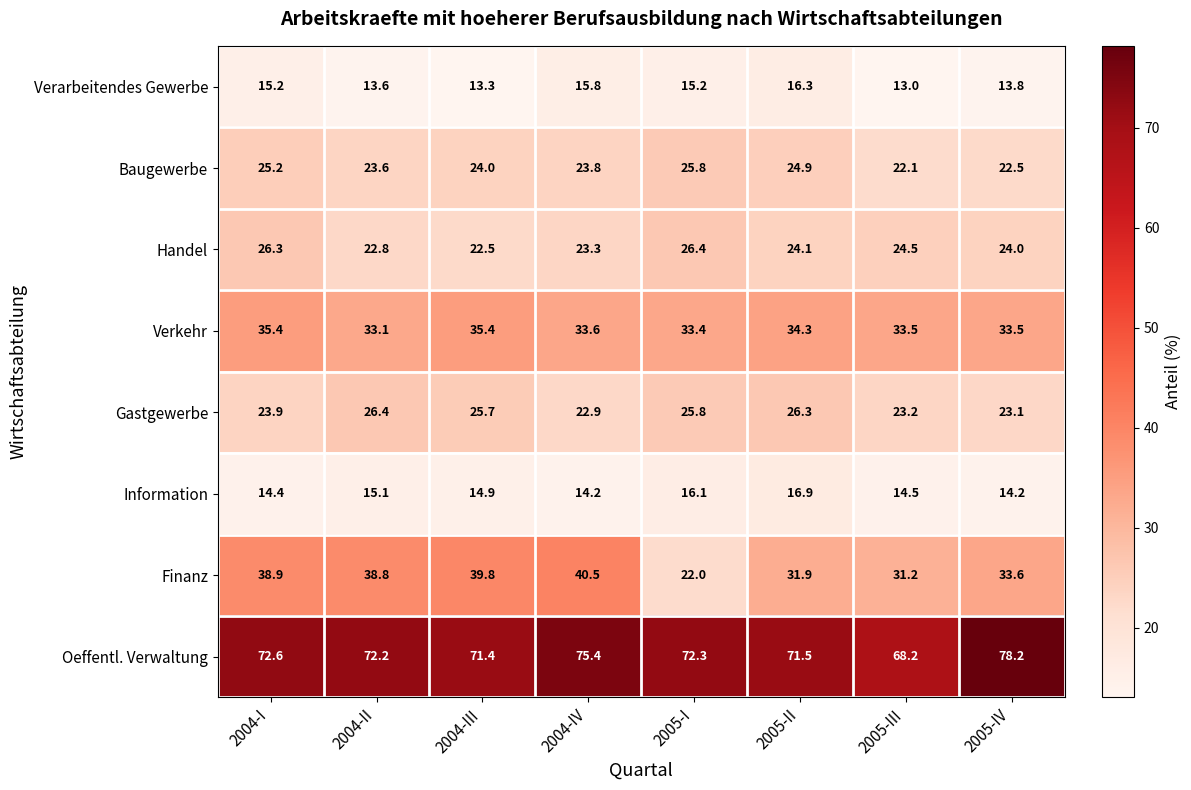

Which series has the largest total across all categories?

Oeffentl. Verwaltung